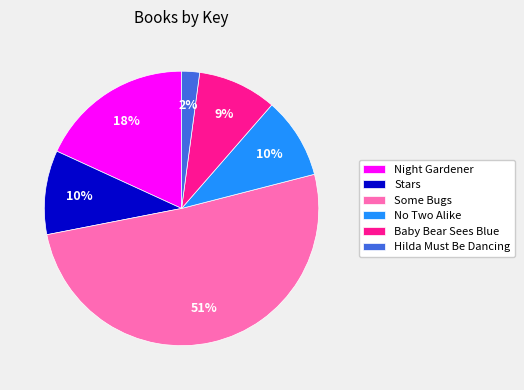

How many slices are in this pie chart?

6